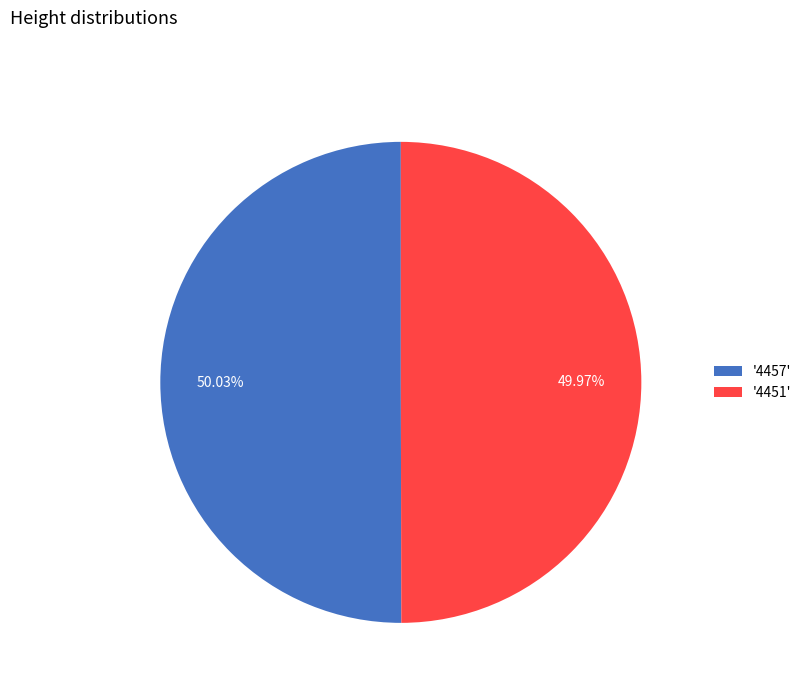

Count the number of slices in the pie.

2